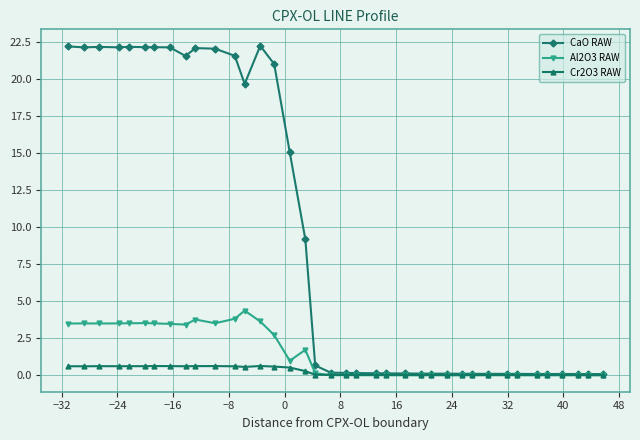

Rank the series by their maximum value, from lowest to highest.

Cr2O3 RAW, Al2O3 RAW, CaO RAW